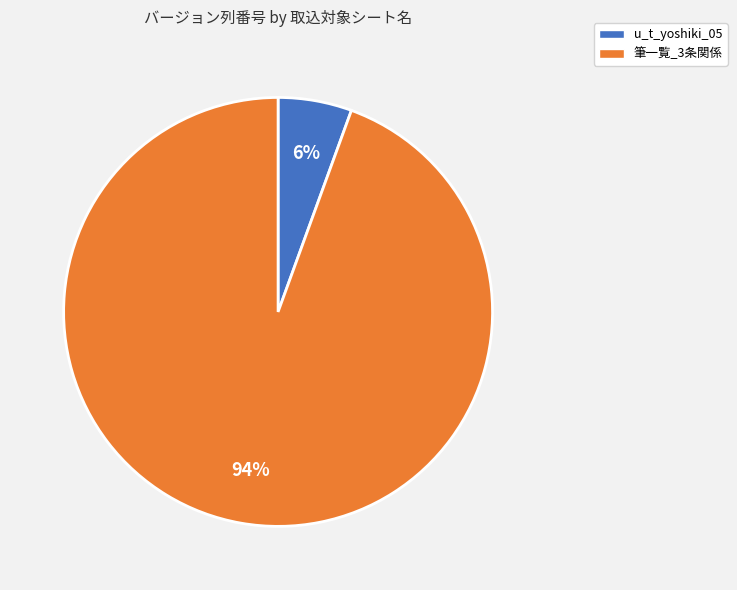

To the nearest percent, what is the combined percentage of u_t_yoshiki_05 and 筆一覧_3条関係?

100%